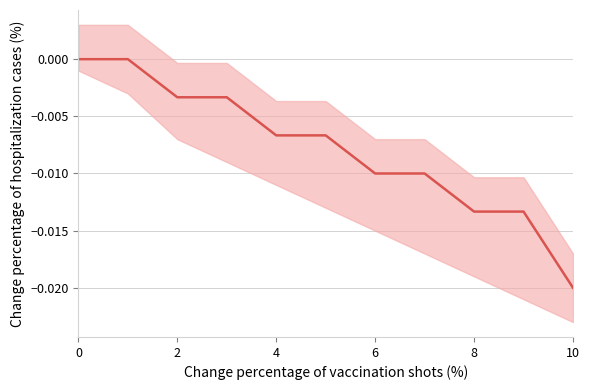

At which category does the chart reach its minimum across all series?

10